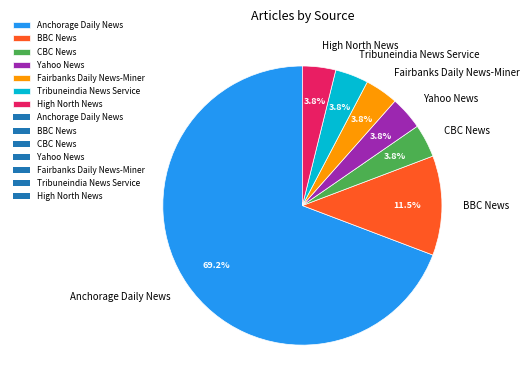

True or false: Anchorage Daily News accounts for 69% of the total.

True